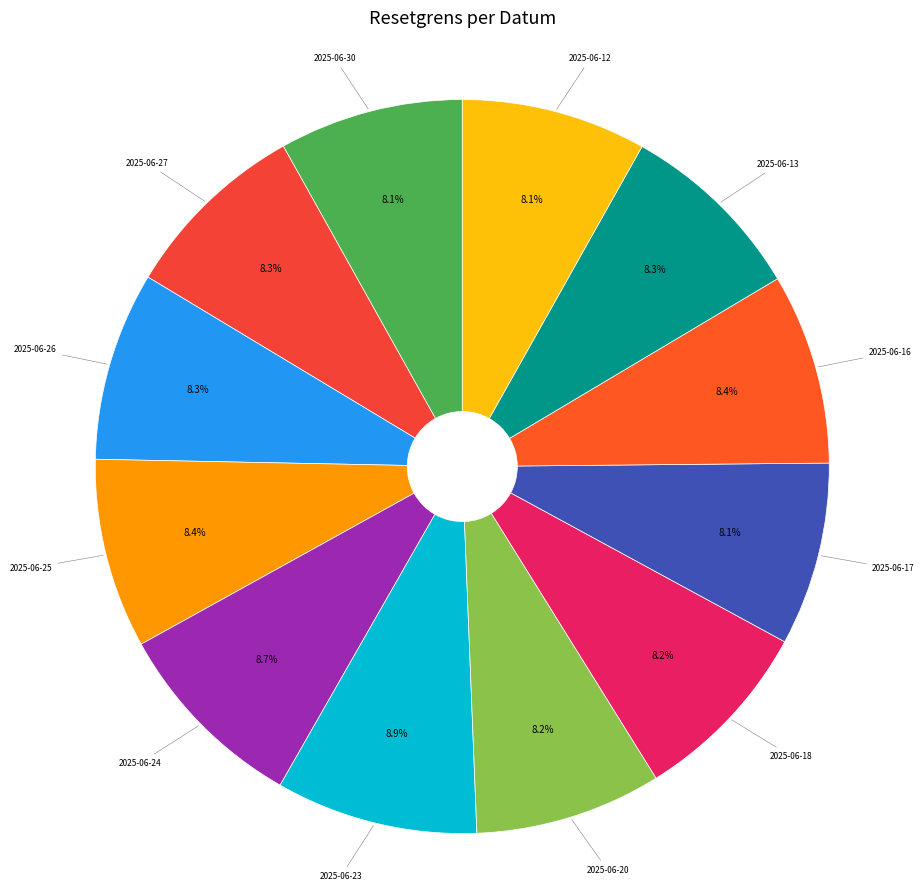

What is the ratio of the value at 2025-06-13 to the value at 2025-06-30?

1.0